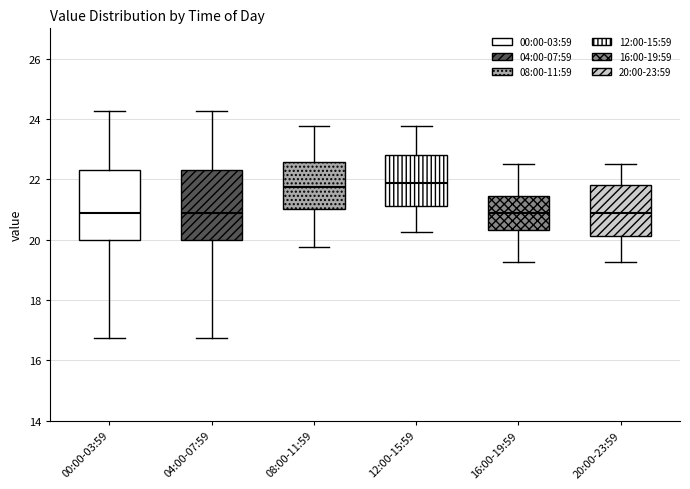

Where is the upper edge of the box for 16:00-19:59 on the y-axis? The values are not printed on the chart, so give them approximately, as read against the axis.

21.4